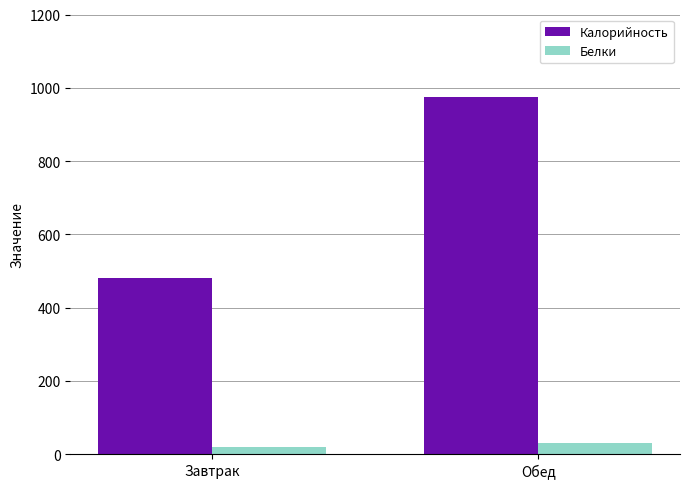

Where is Белки nearest to the value 25?

Завтрак